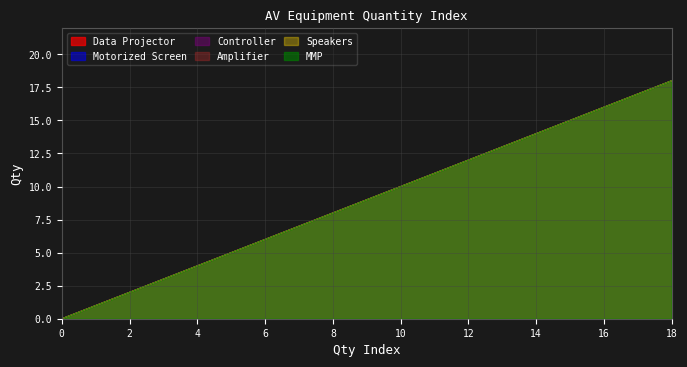

Rank the series by their maximum value, from highest to lowest.

Data Projector, Motorized Screen, Controller, Amplifier, Speakers, MMP